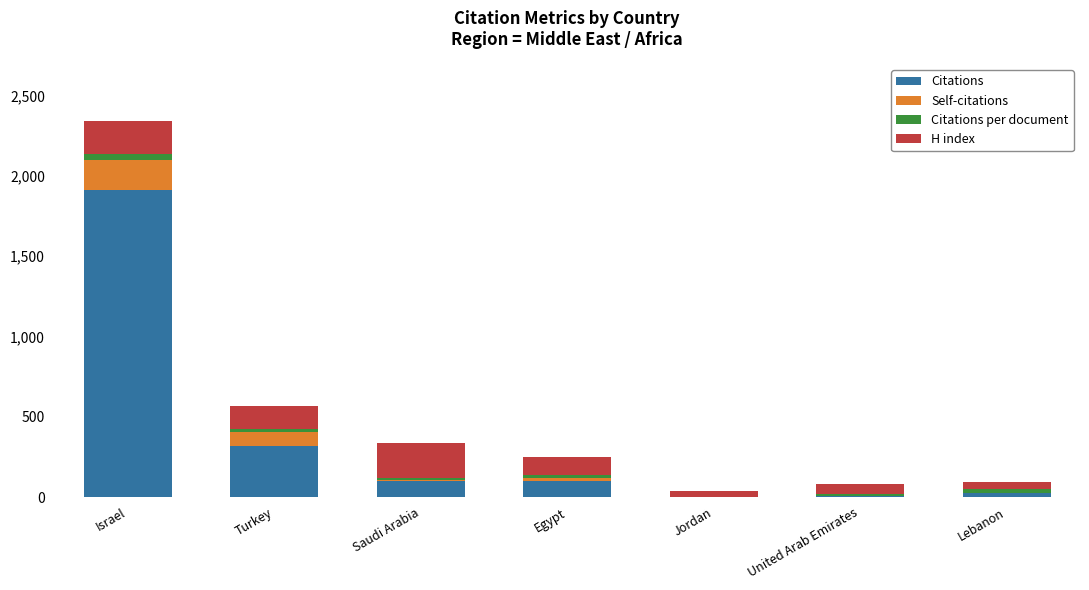

What is the highest value of the Citations series?

1911.0